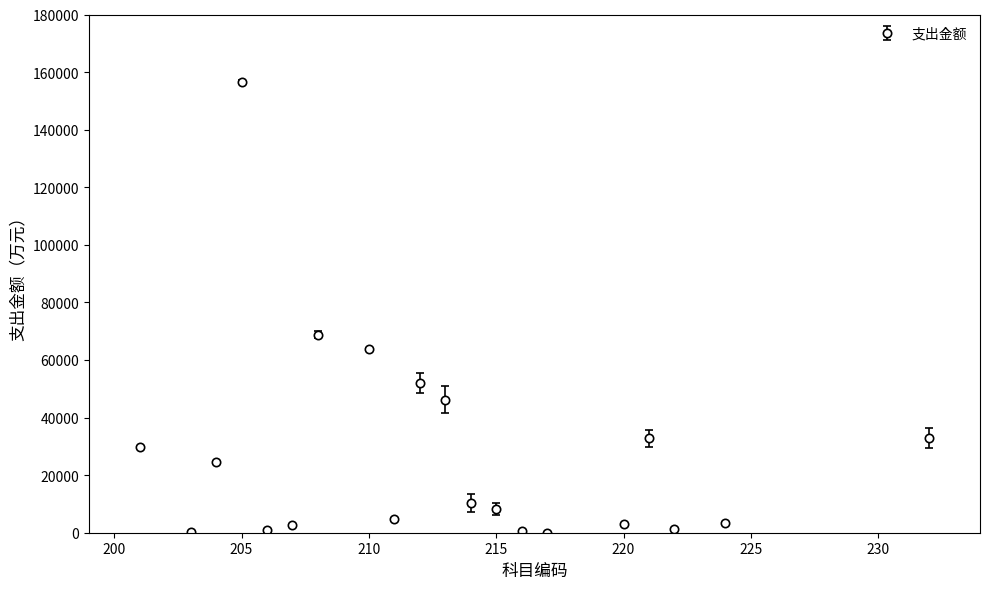

What is the average value?

27181.5